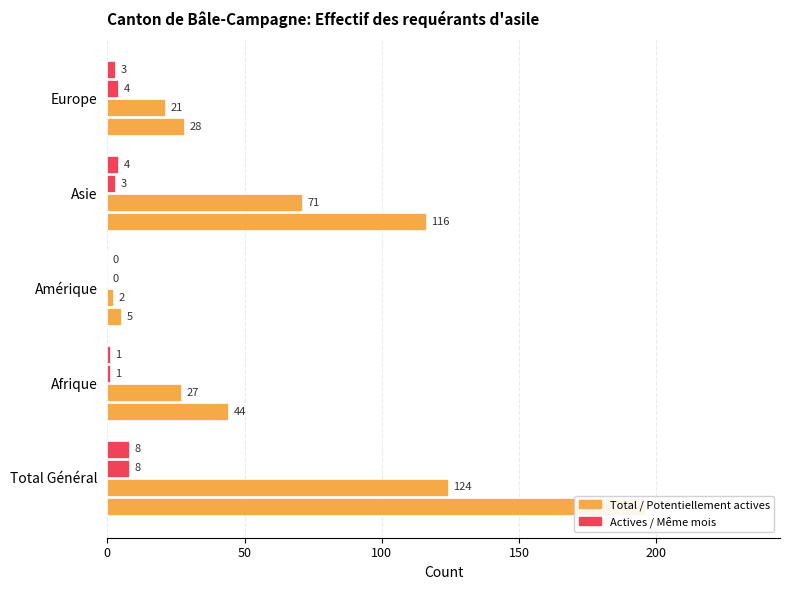

How many data points does each series have?

5